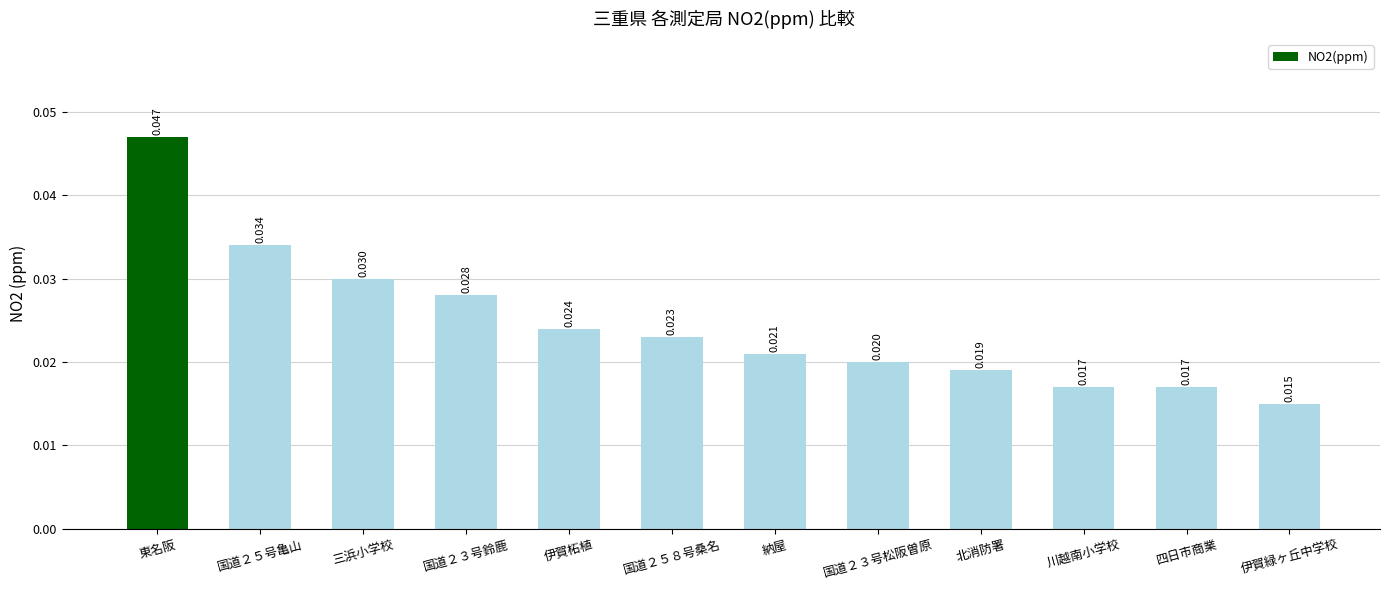

Where is the data nearest to the value 0?

伊賀緑ヶ丘中学校